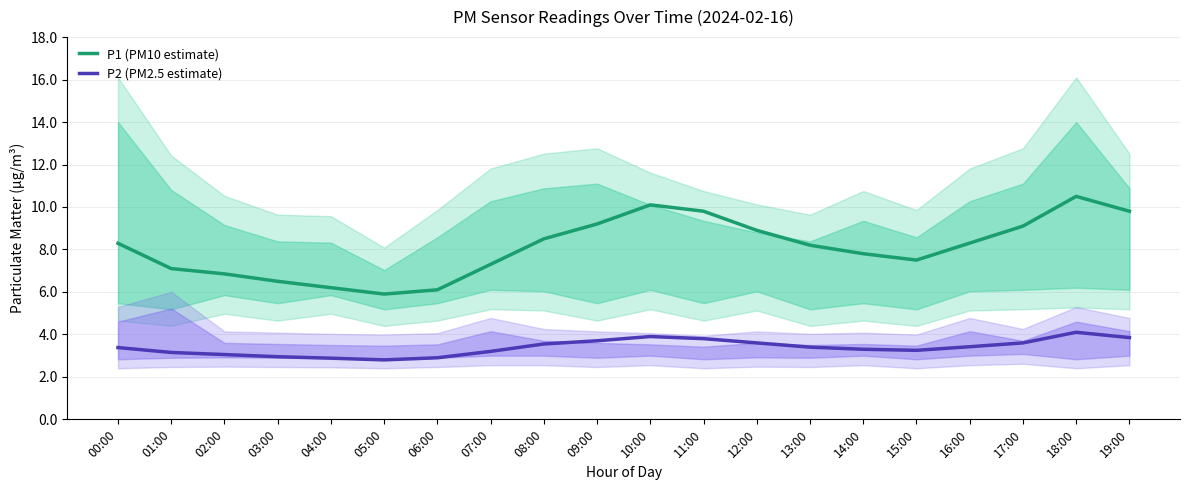

Which category has the lowest value in the P1 (PM10 estimate) series?

05:00